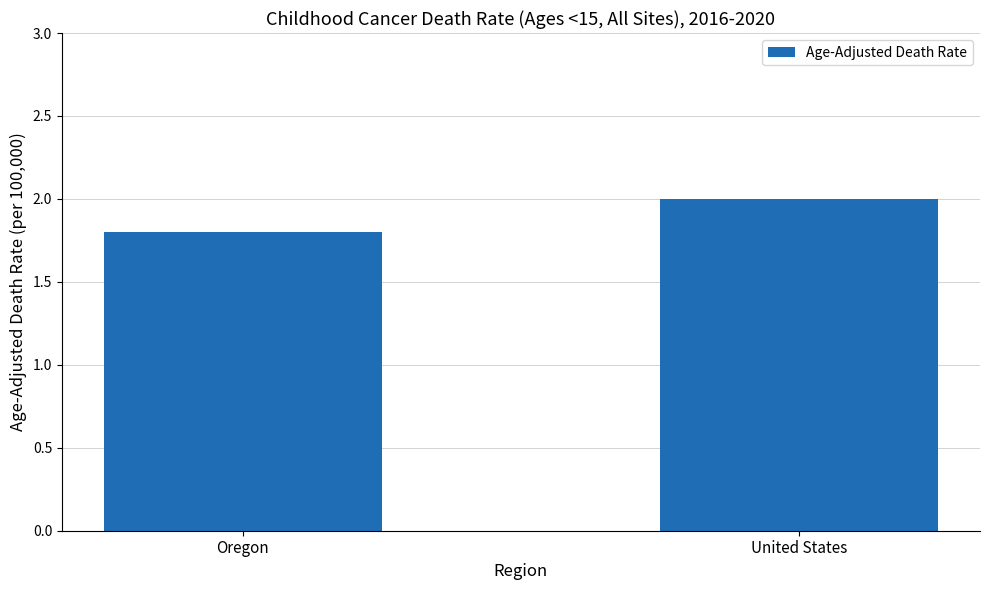

Does the chart contain any negative values?

No